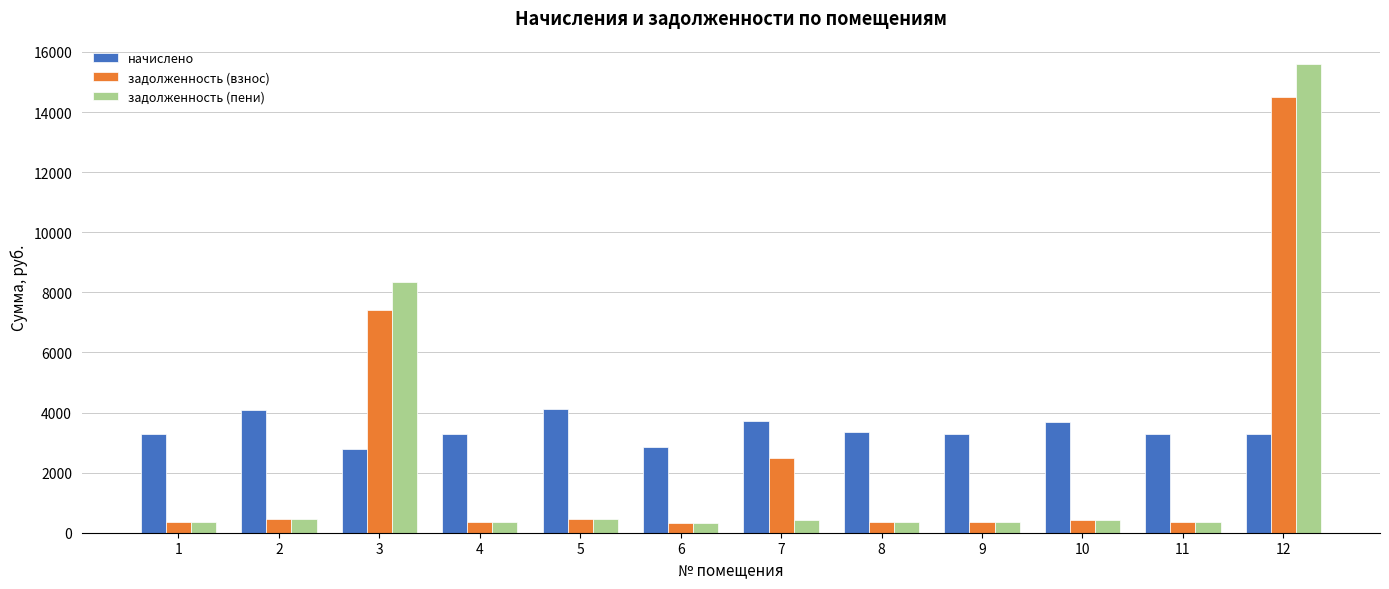

How many data points in задолженность (пени) are above 408?

6